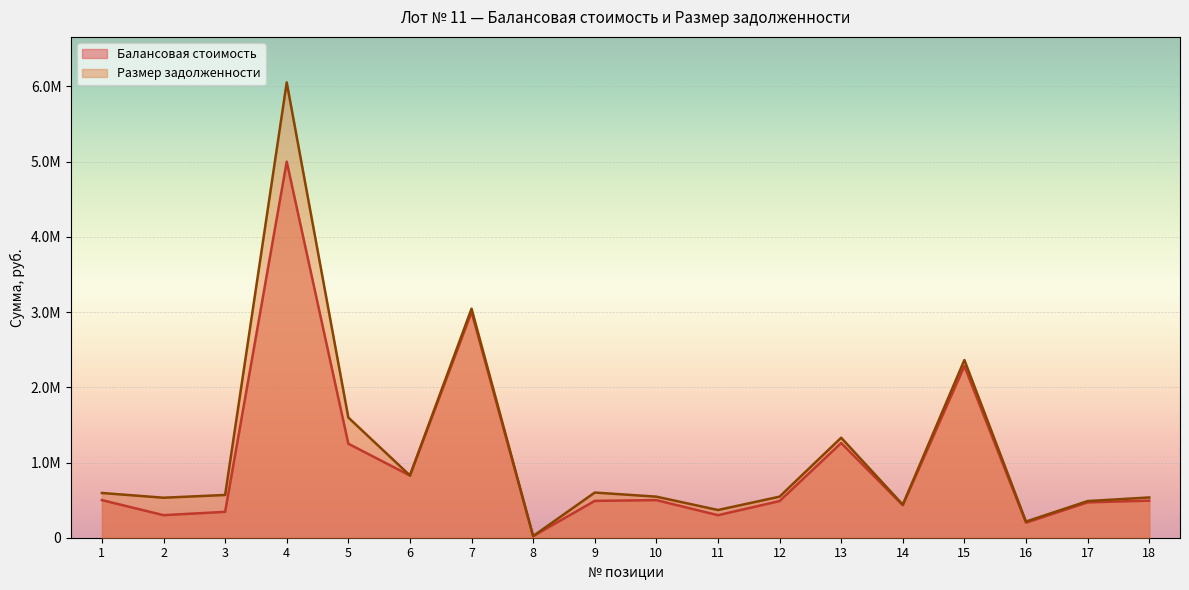

How many lines are shown in the chart?

2